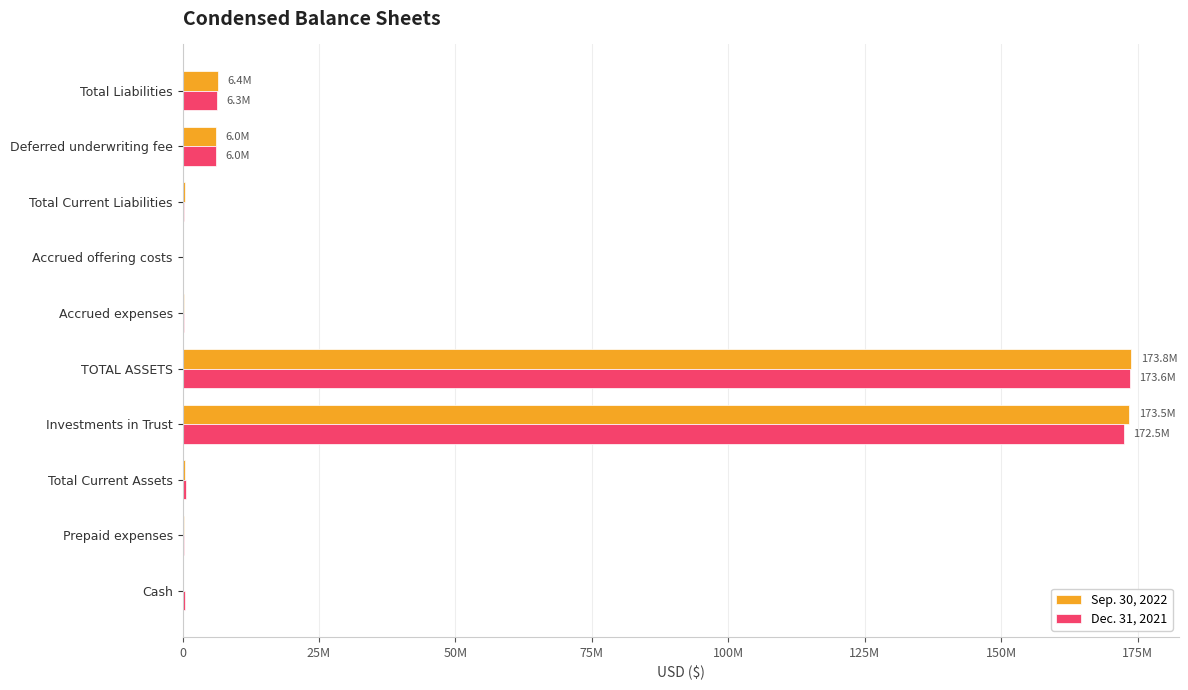

Reading left to right, extract all data points from this chart.

Sep. 30, 2022: 101040	291137	392177	173456415	173848592	306031	90454	396485	6037500	6433985
Dec. 31, 2021: 353114	324975	678089	172509581	173554917	205728	90454	296182	6037500	6333682